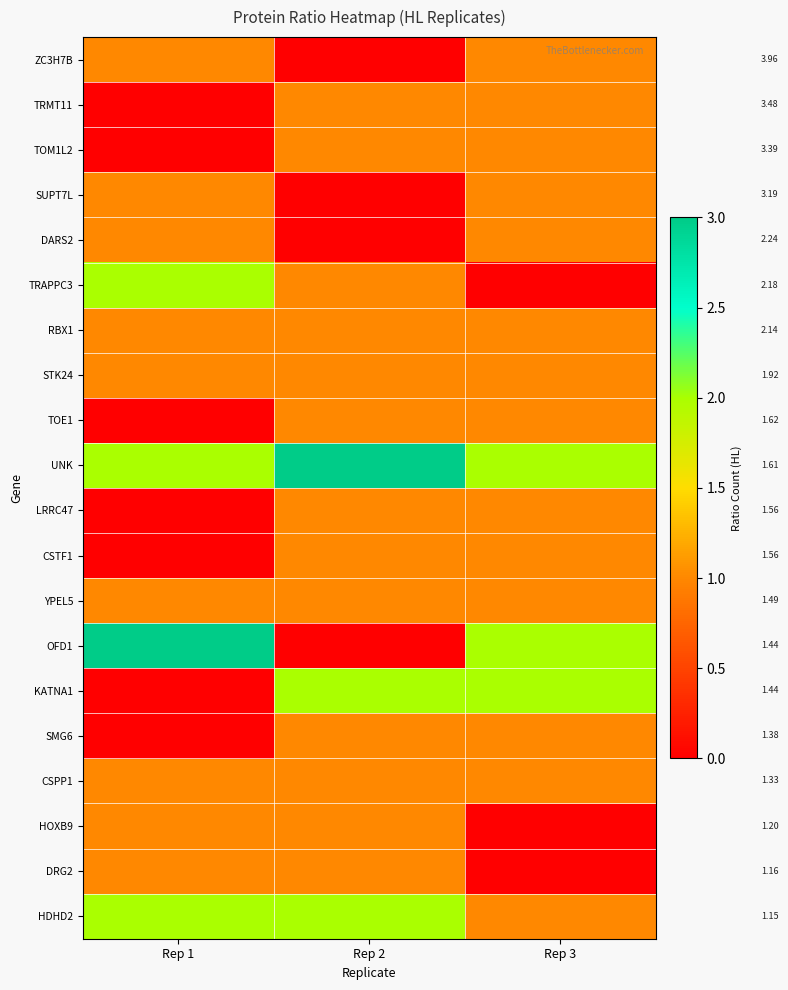

Between Rep 3 and Rep 2, which is larger?

Rep 3